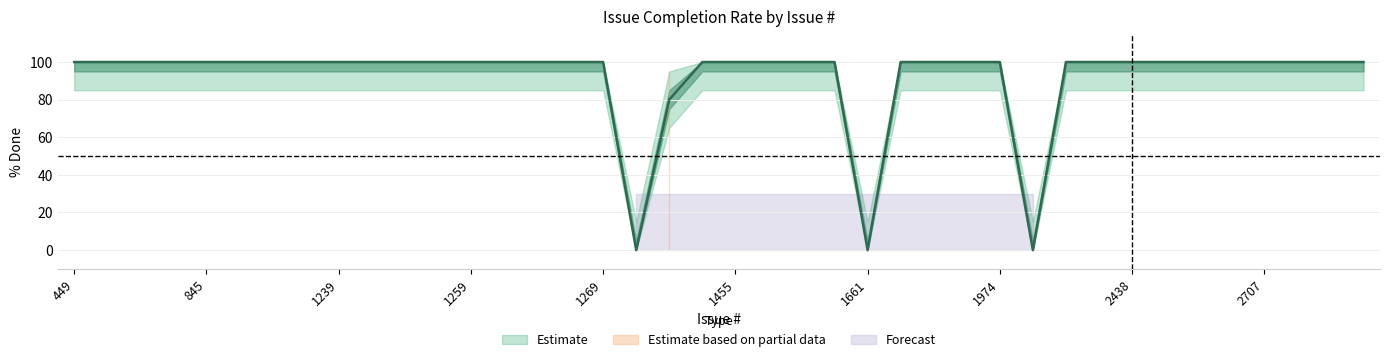

Is it true that upper equals 100 at 455?

True